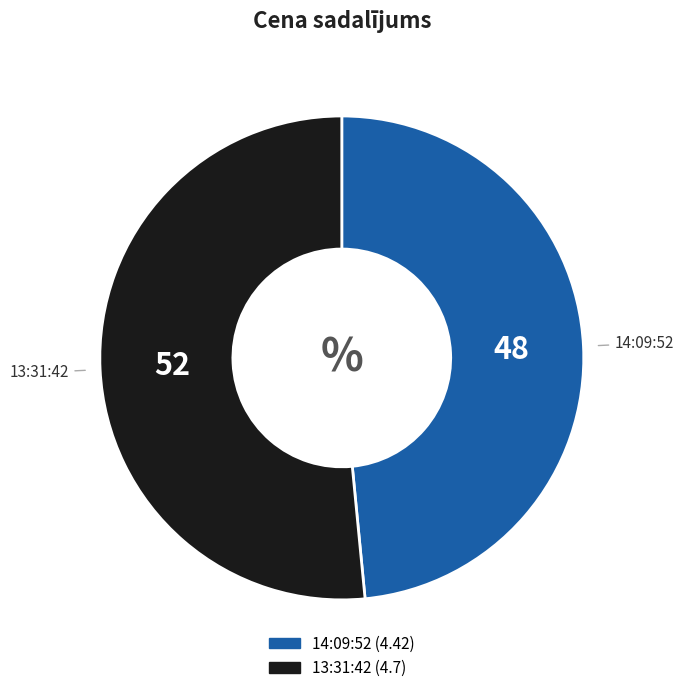

What is the ratio of the value at 13:31:42 to the value at 14:09:52?

1.1